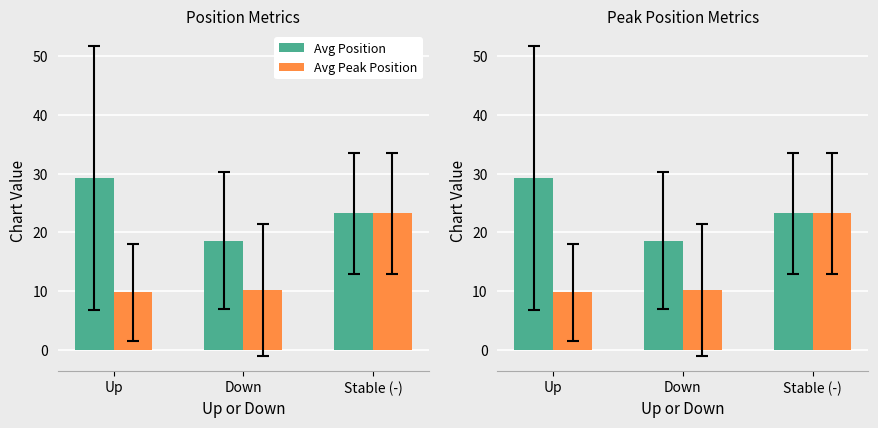

What is the greatest value displayed?

29.3